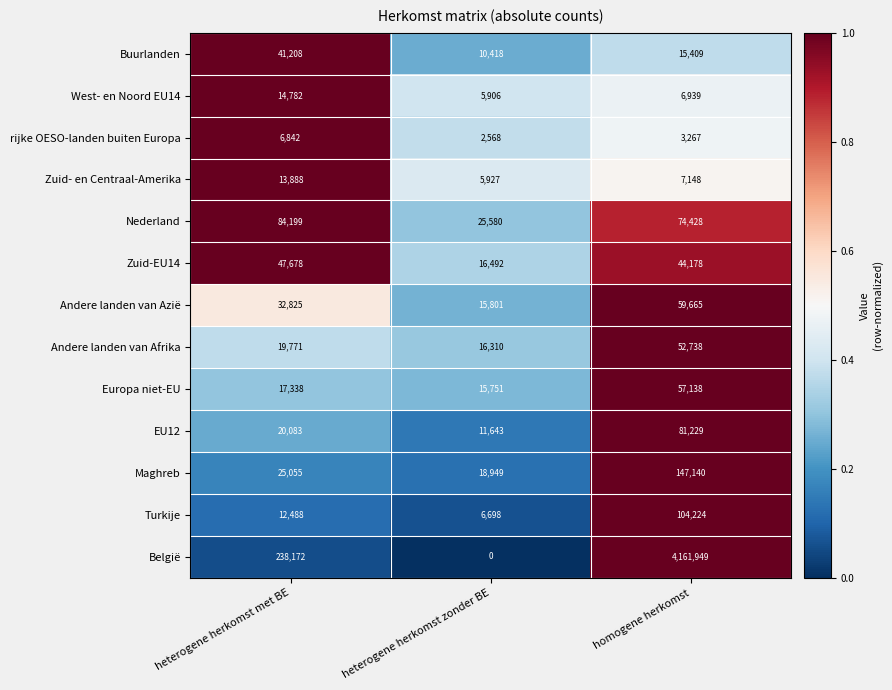

What is the difference between the maximum and minimum values in the Europa niet-EU series?

41387